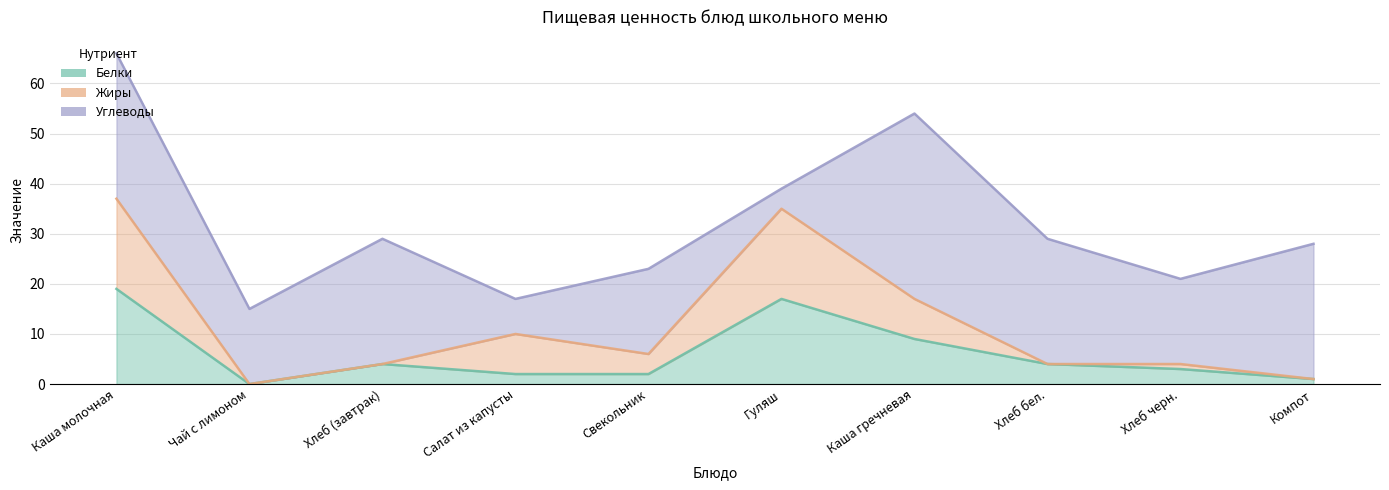

At which category is the sum across all series the highest?

Каша молочная